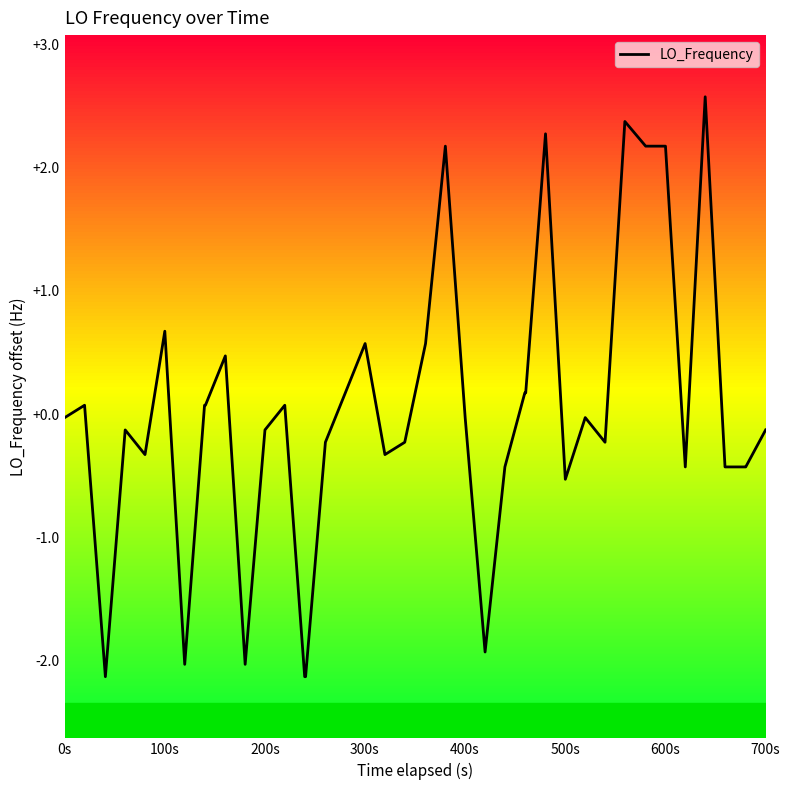

What is the difference between the maximum and minimum values?

4.7